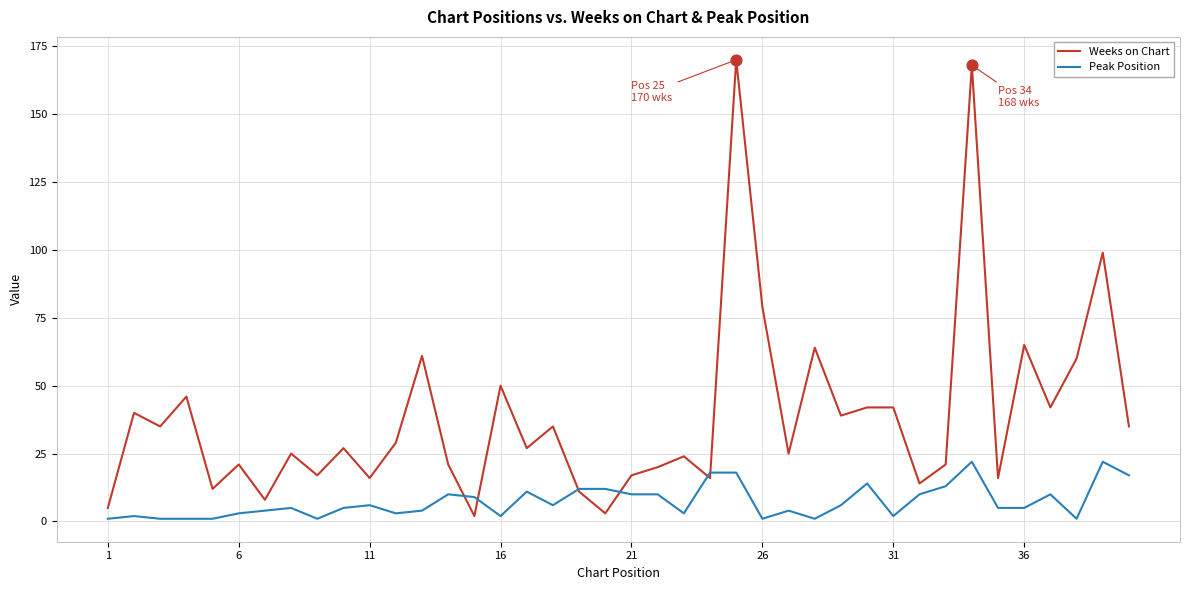

Which series has the largest total across all categories?

Weeks on Chart